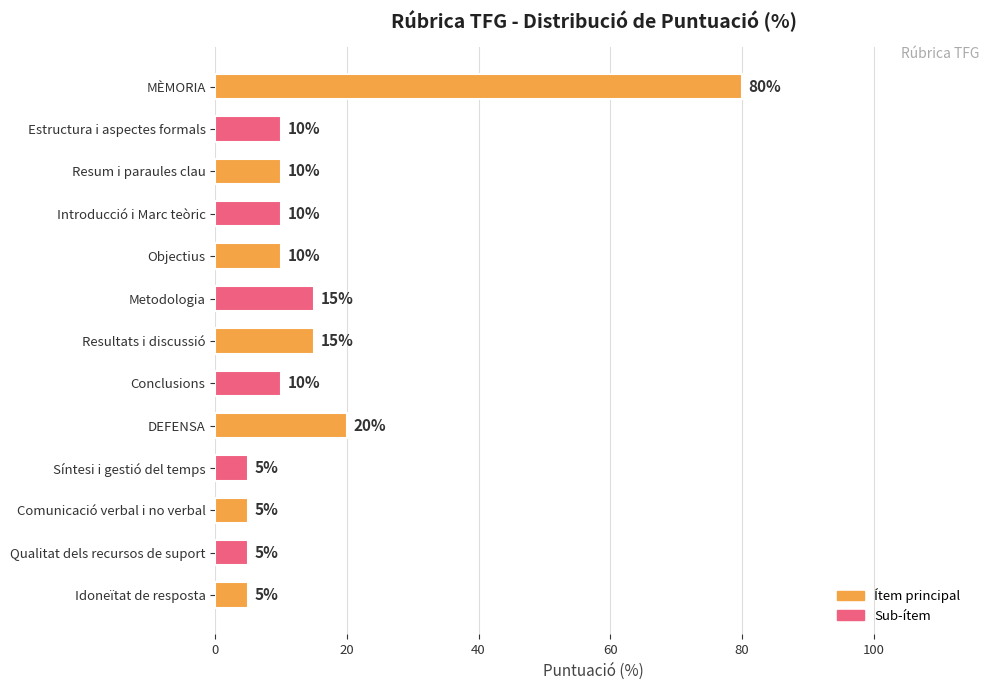

True or false: the data shows 8 at Metodologia.

False